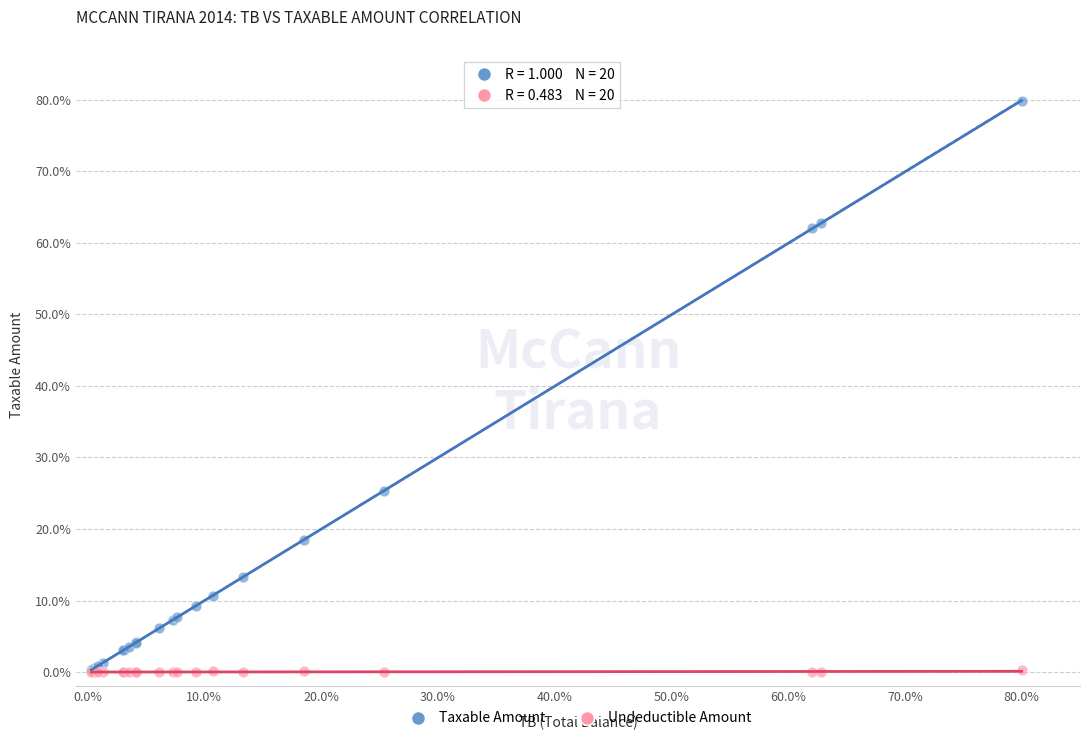

What are all the series names shown in the legend?

Taxable Amount, Undeductible Amount